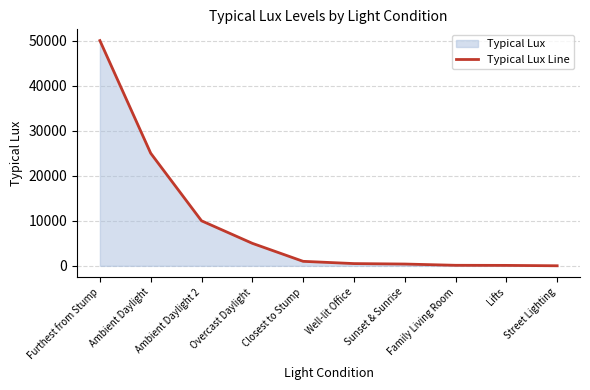

What is the average value?

9214